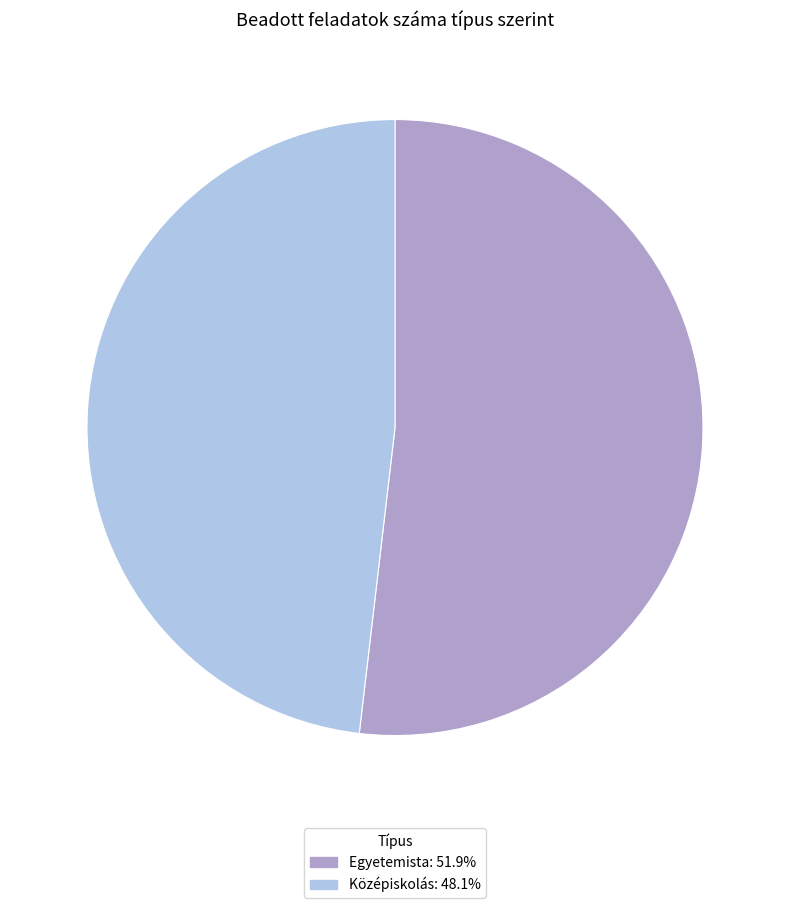

Which slice is the smallest?

Középiskolás